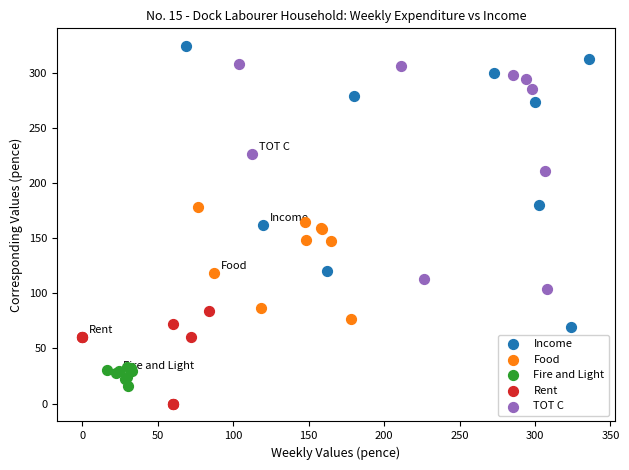

Which series reaches the minimum Y coordinate?

Rent